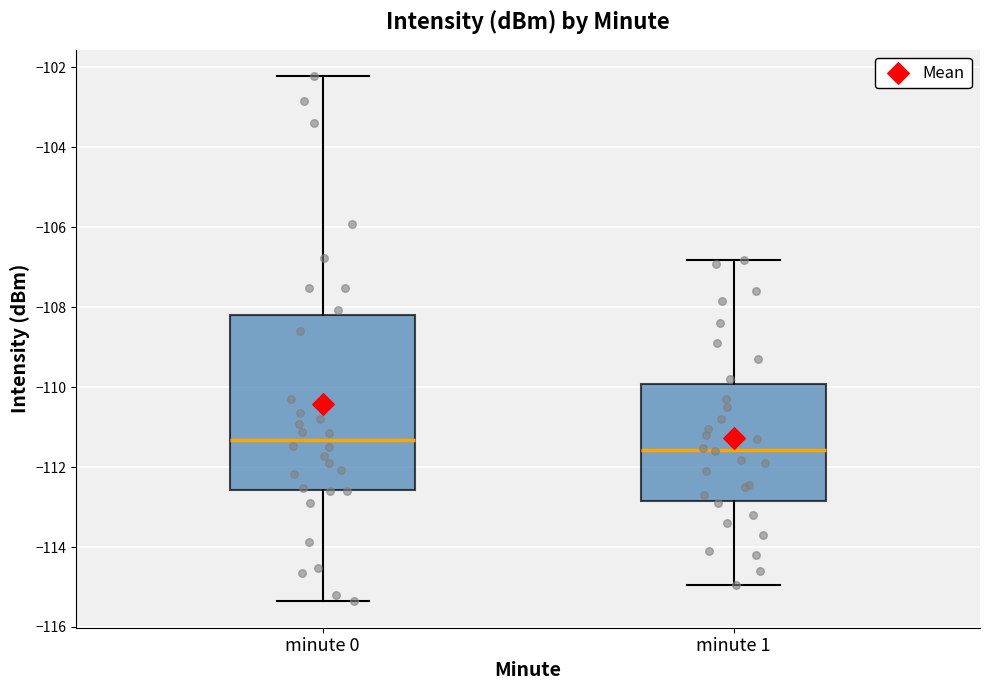

Reading left to right, transcribe this box plot: for each box, give where its median line is, the range the box spans, and where its two whiskers end, as read against the y-axis. The values are not printed on the chart, so give them approximately, as read against the axis.

minute 0: median -111.4, box -112.6 to -108.2, whiskers -115.4 to -102.2
minute 1: median -111.6, box -112.8 to -110.0, whiskers -115.0 to -106.8